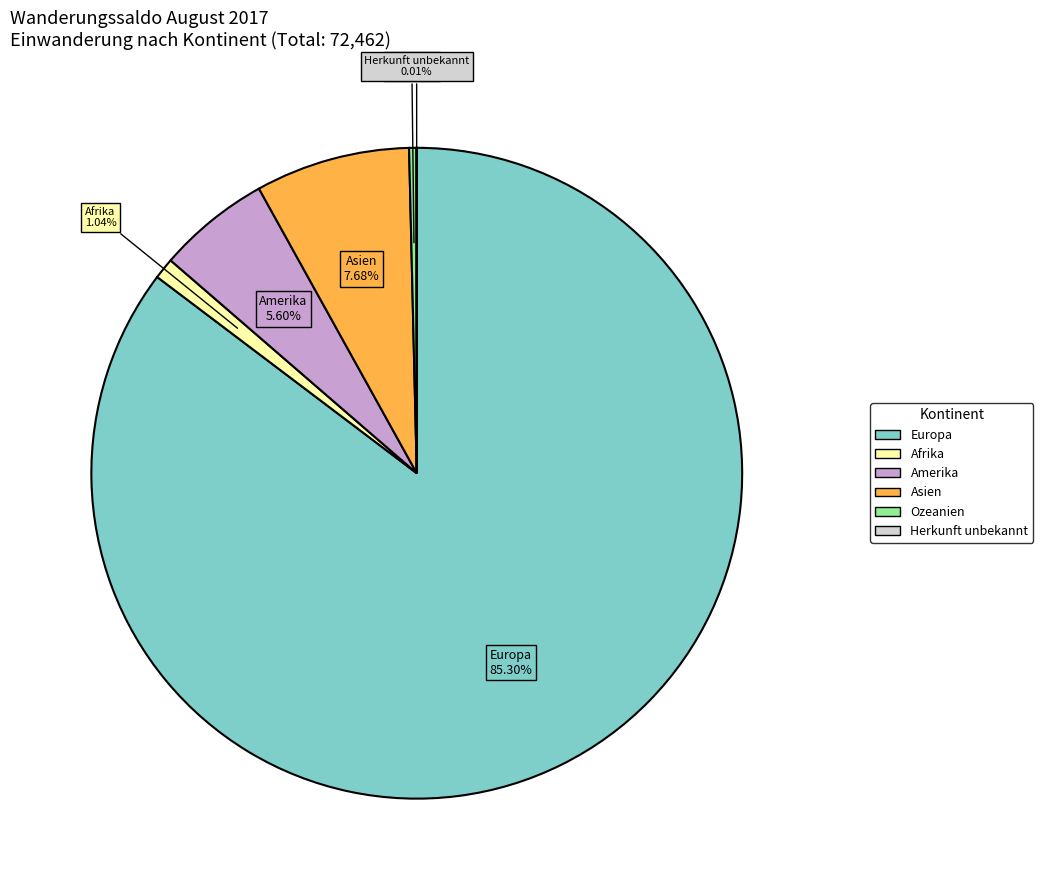

Is the sum of Afrika and Asien greater than half?

No